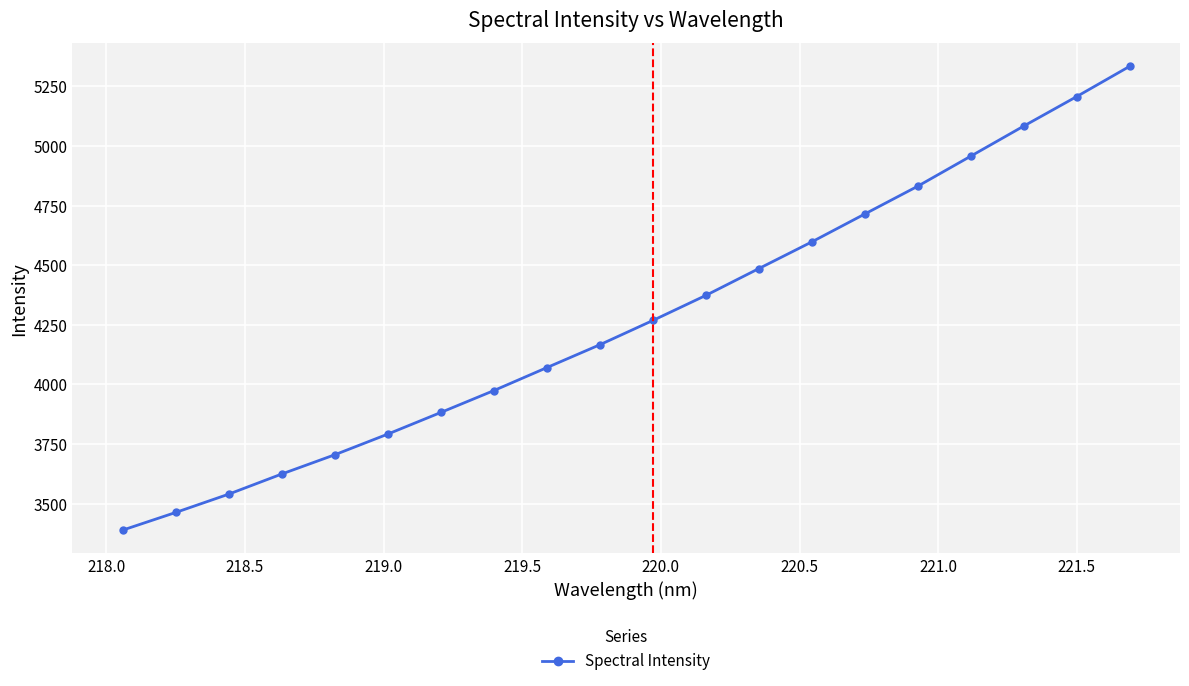

Count the number of data series in this chart.

1